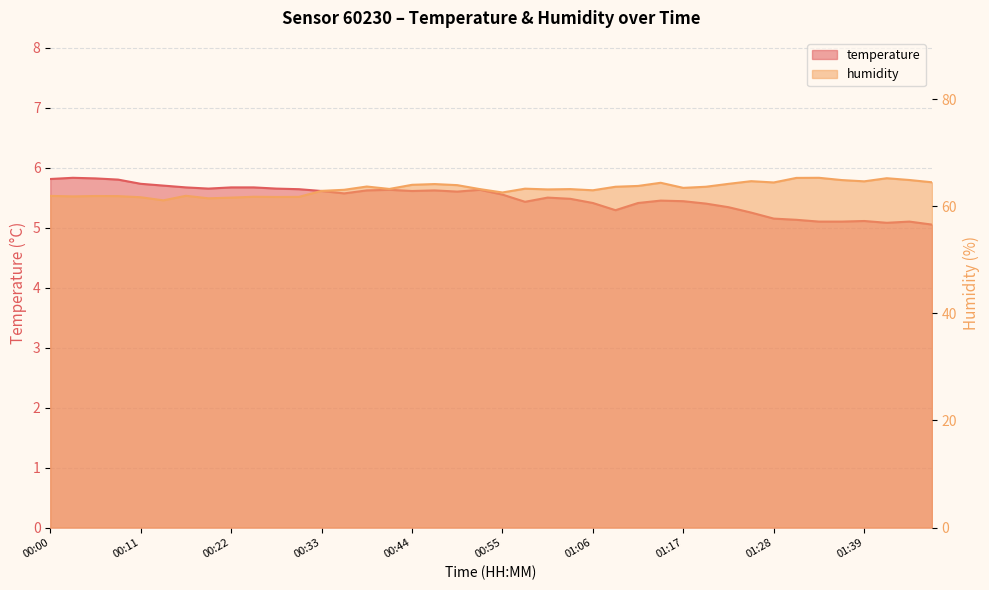

True or false: temperature and humidity cross at least once.

False